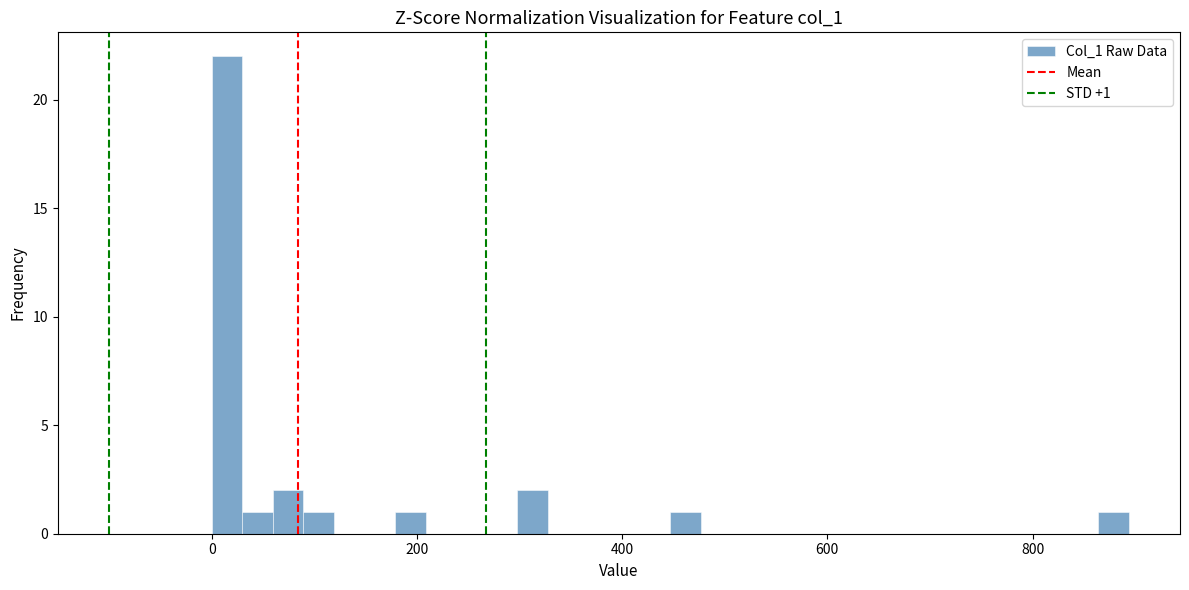

Around what value on the x-axis is the tallest bar? Give the approximate position of its centre, as read against the axis.

20